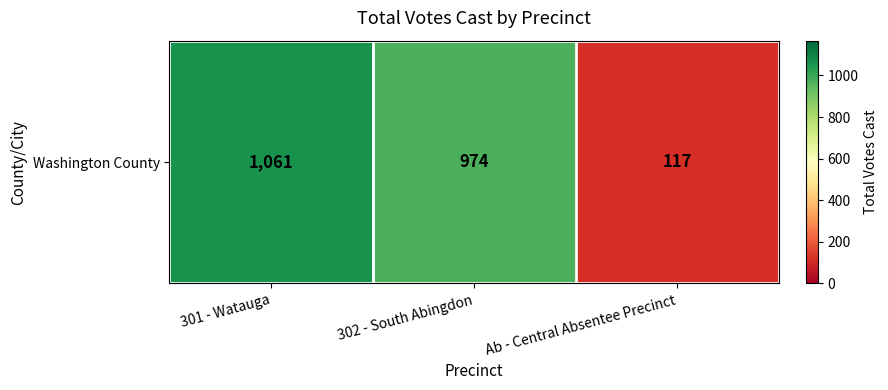

What is the average value?

717